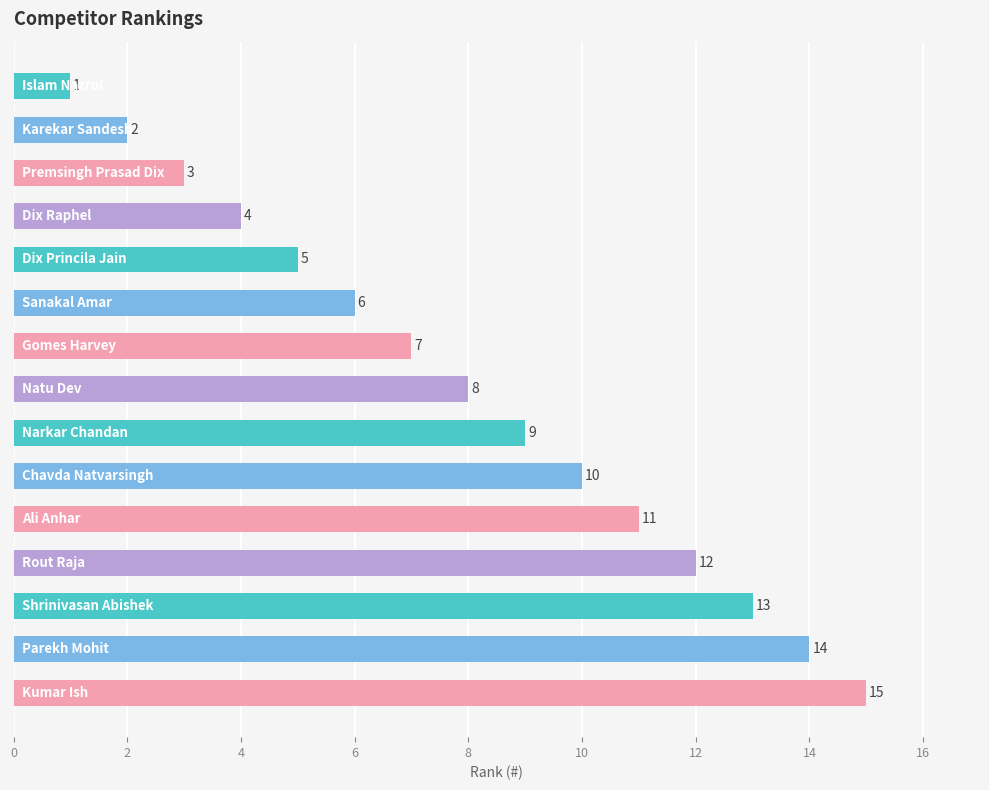

How many distinct data groups are displayed?

1